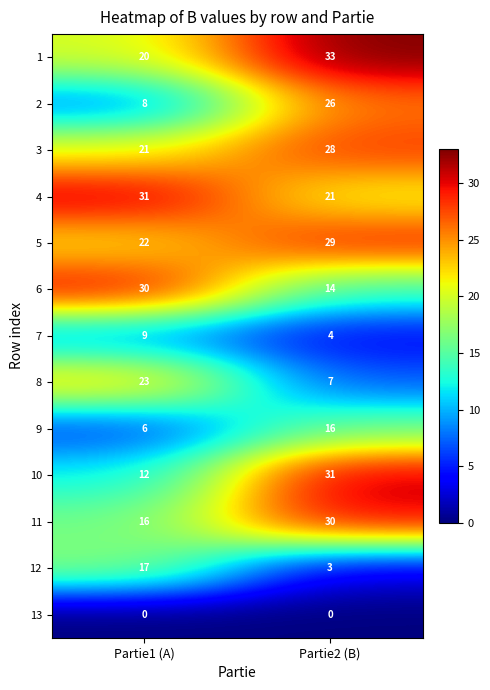

List the labels in order of 2 value, largest first.

Partie2 (B), Partie1 (A)